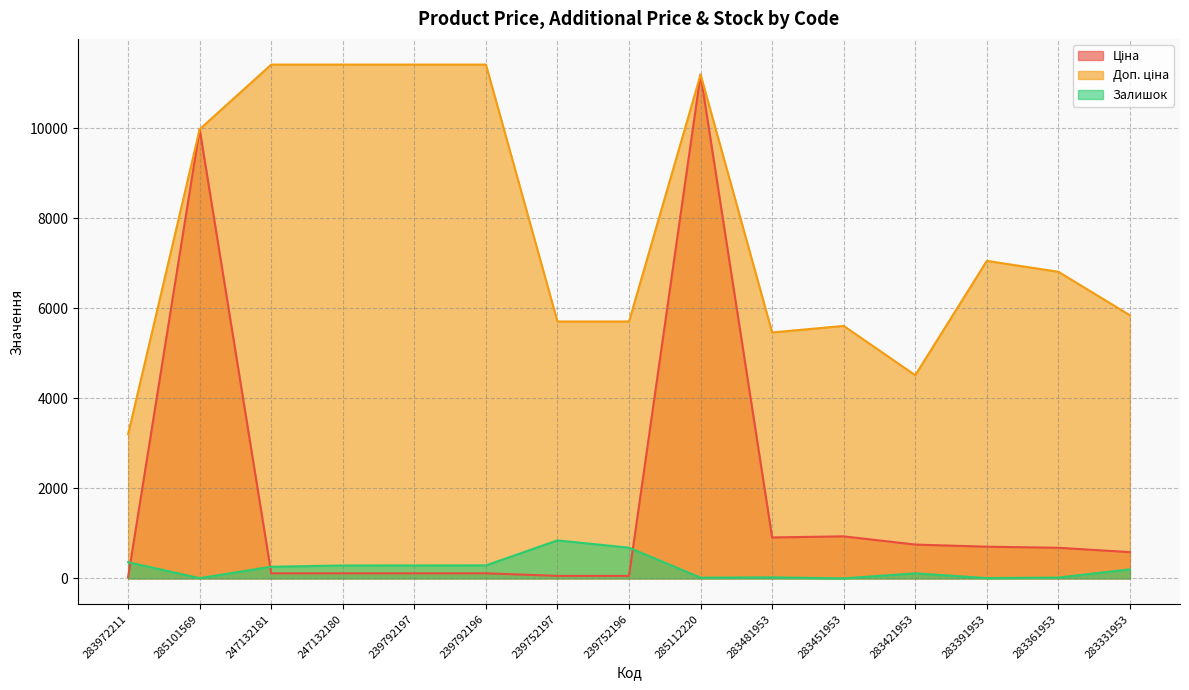

How many data points does each series have?

15